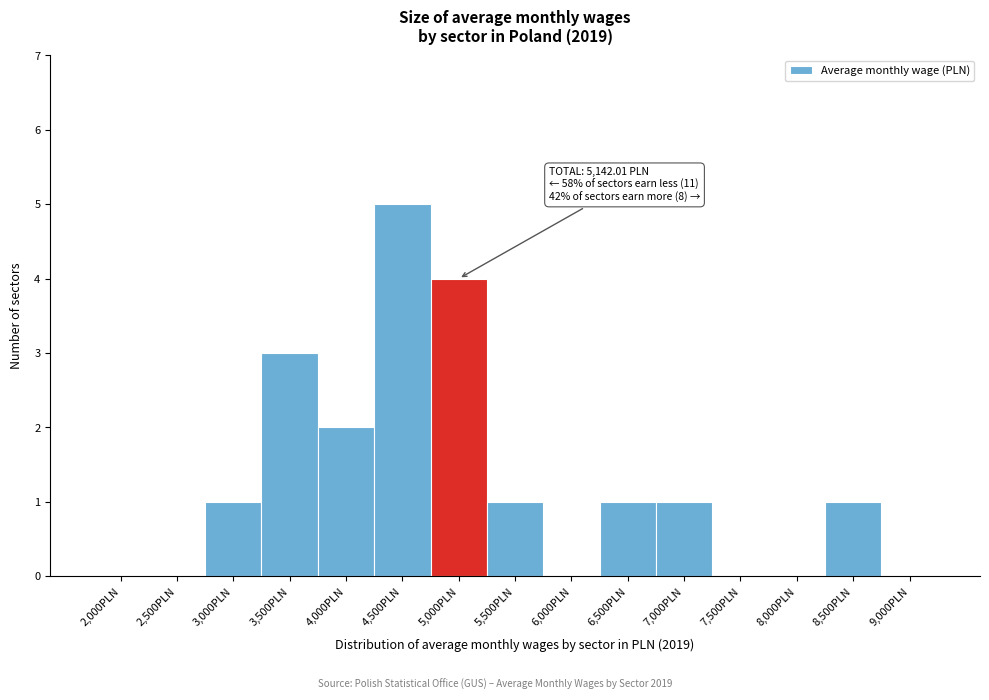

Reading left to right, transcribe all the data shown in this chart.

2,000PLN=0	2,500PLN=0	3,000PLN=1	3,500PLN=3	4,000PLN=2	4,500PLN=5	5,000PLN=4	5,500PLN=1	6,000PLN=0	6,500PLN=1	7,000PLN=1	7,500PLN=0	8,000PLN=0	8,500PLN=1	9,000PLN=0